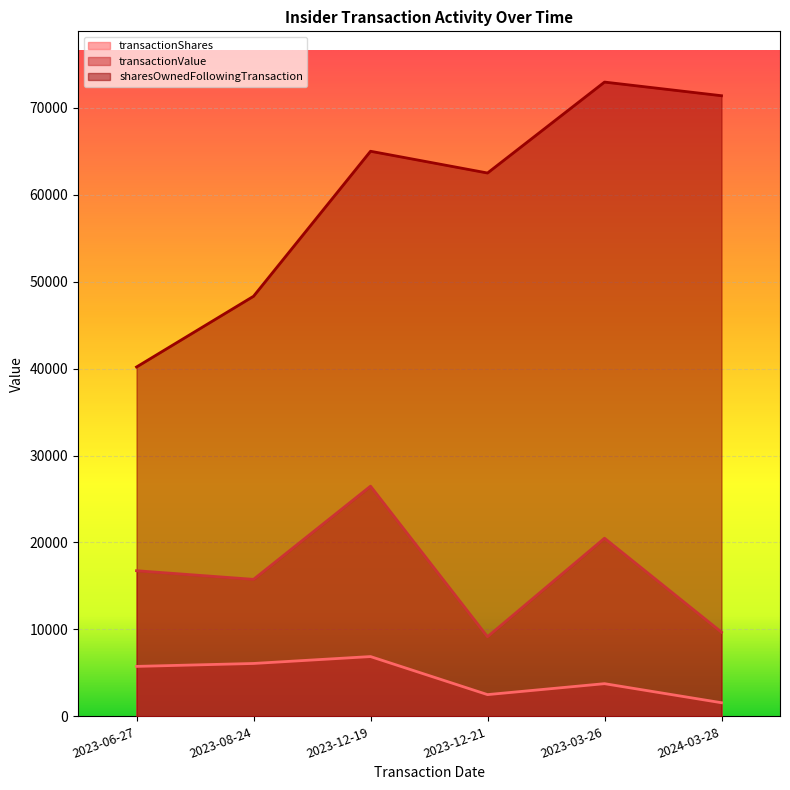

What is the difference between the second highest and second lowest values in the transactionValue series?

10809